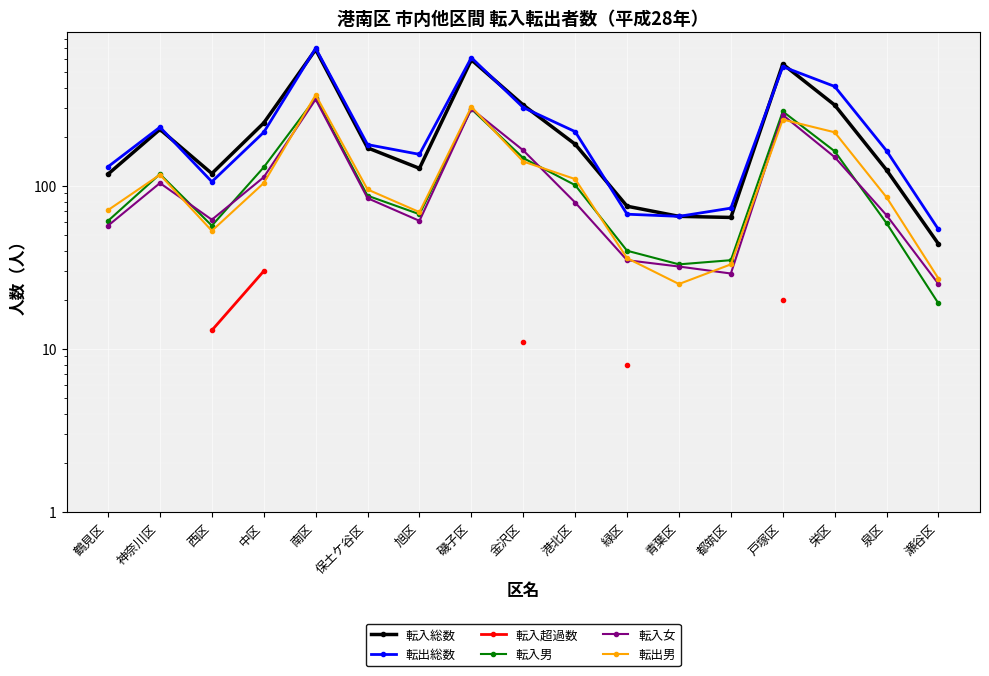

What is the difference between the maximum and second lowest values in the 転入総数 series?

621.0